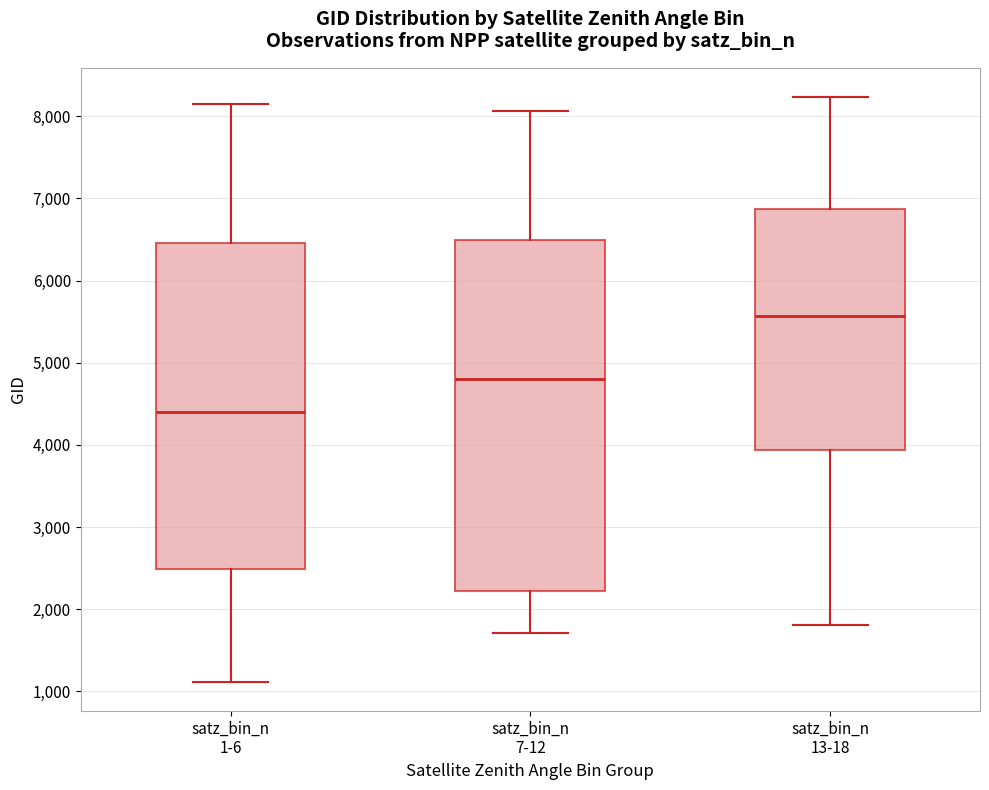

Which box's median line is the lowest?

satz_bin_n 1-6